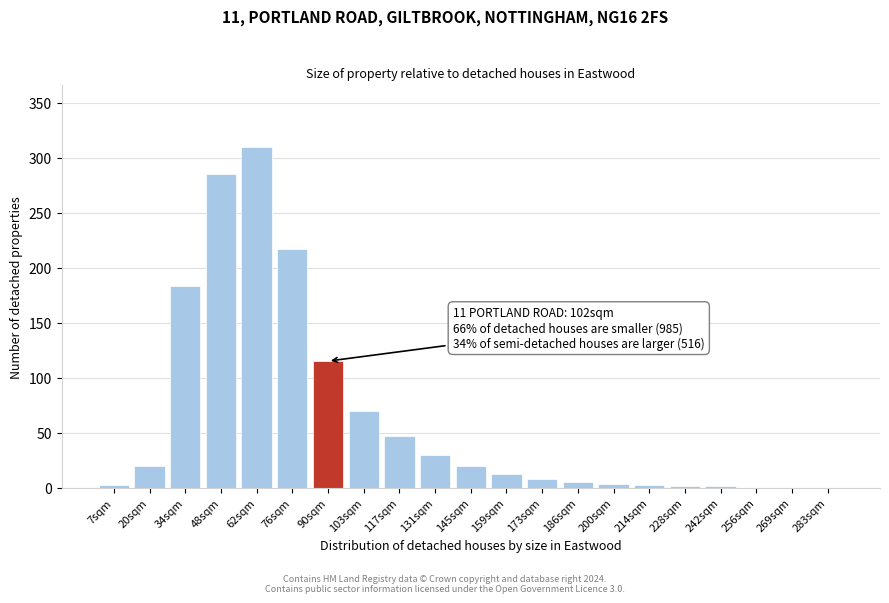

Where is the data nearest to the value 155?

34sqm